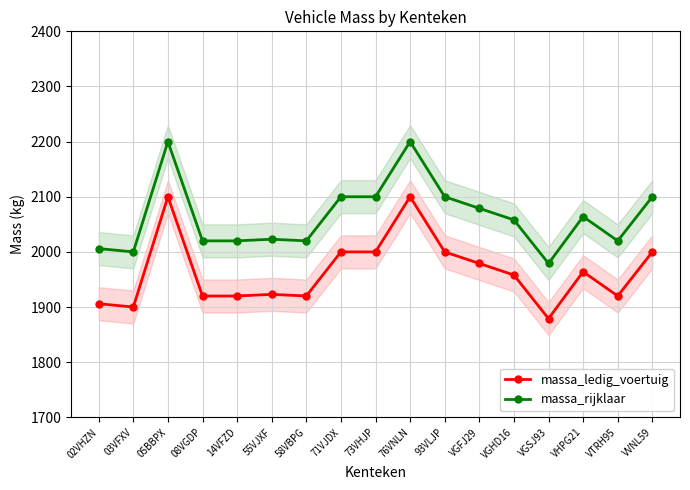

Which series has the largest range (max minus min)?

massa_ledig_voertuig